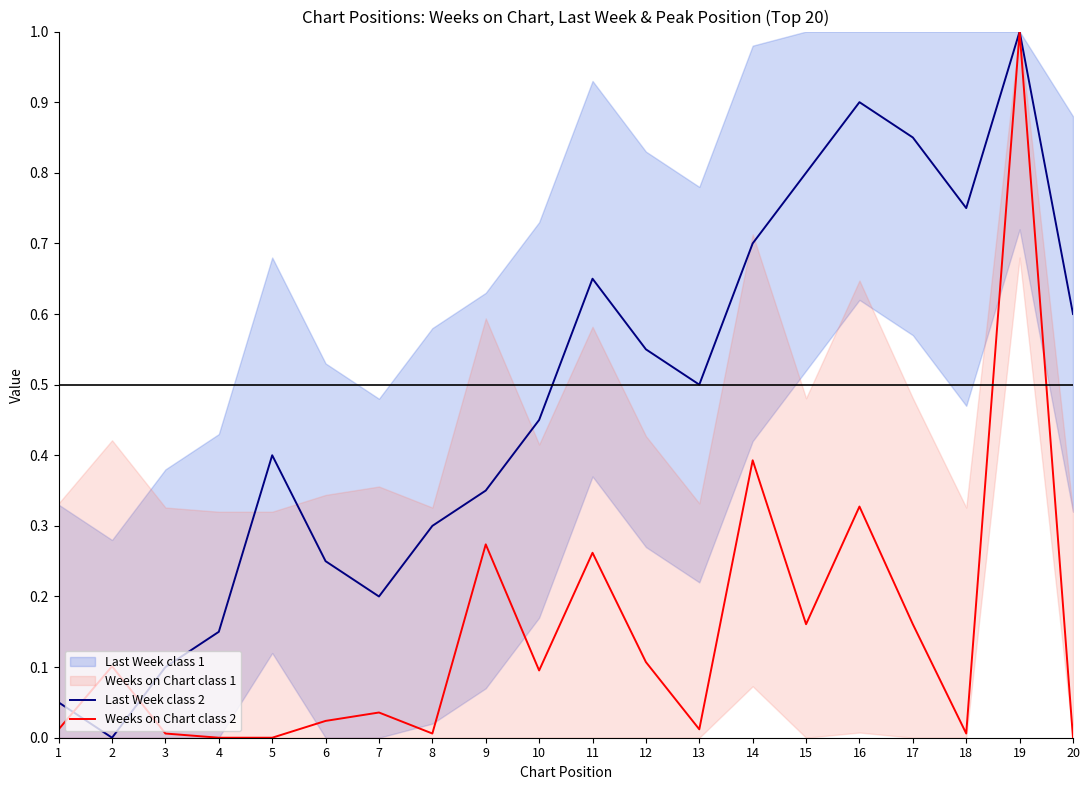

Rank the series by their average value, from lowest to highest.

Weeks on Chart class 2, Last Week class 2